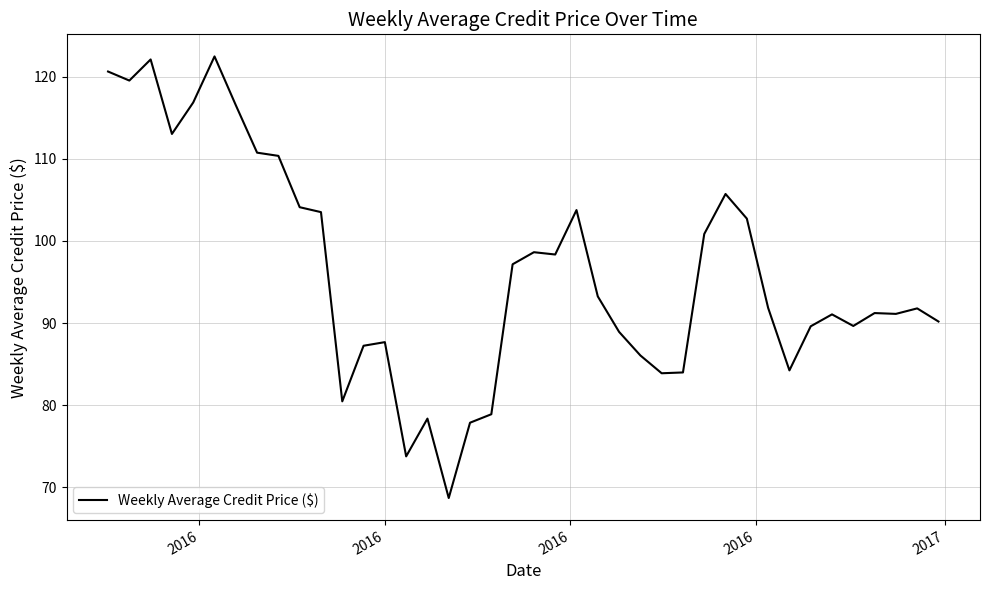

What is the difference between the maximum and minimum values?

53.8